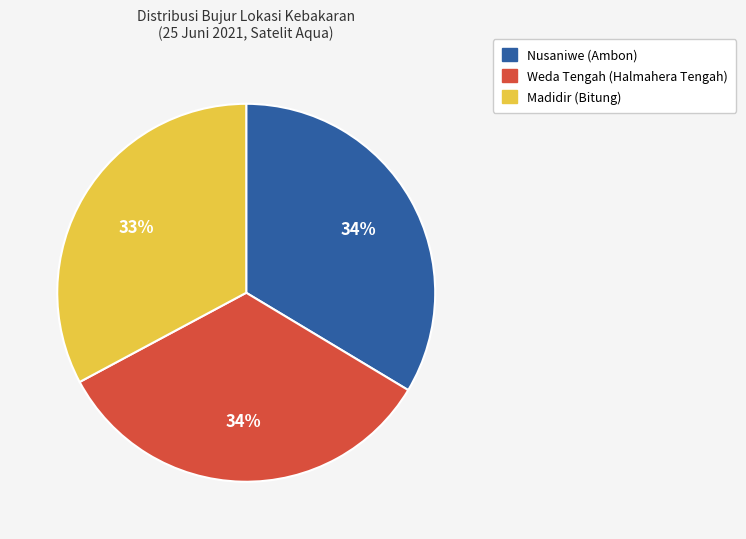

Do Nusaniwe (Ambon) and Madidir (Bitung) together represent more than half of the pie?

Yes